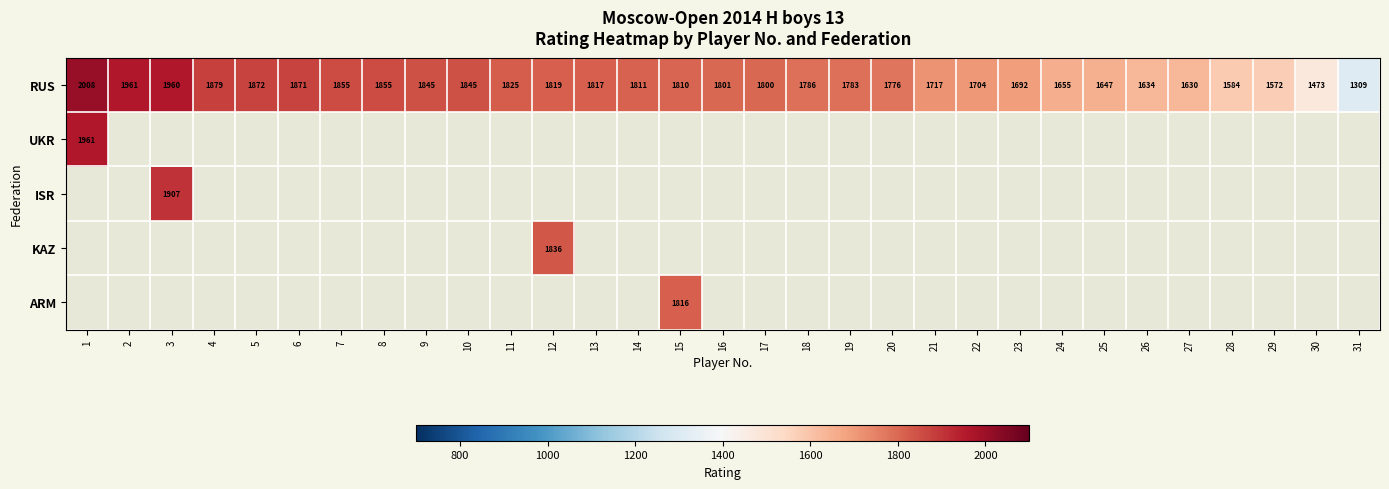

How many categories are shown in the chart?

31